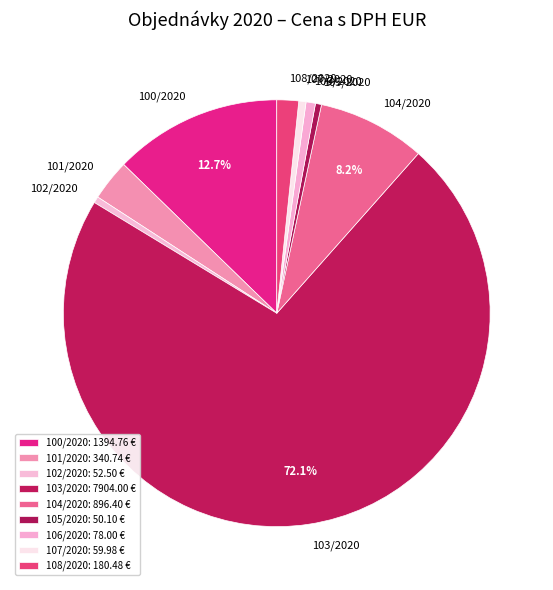

Approximately how many times larger is the value at 102/2020 compared to 101/2020?

0.2